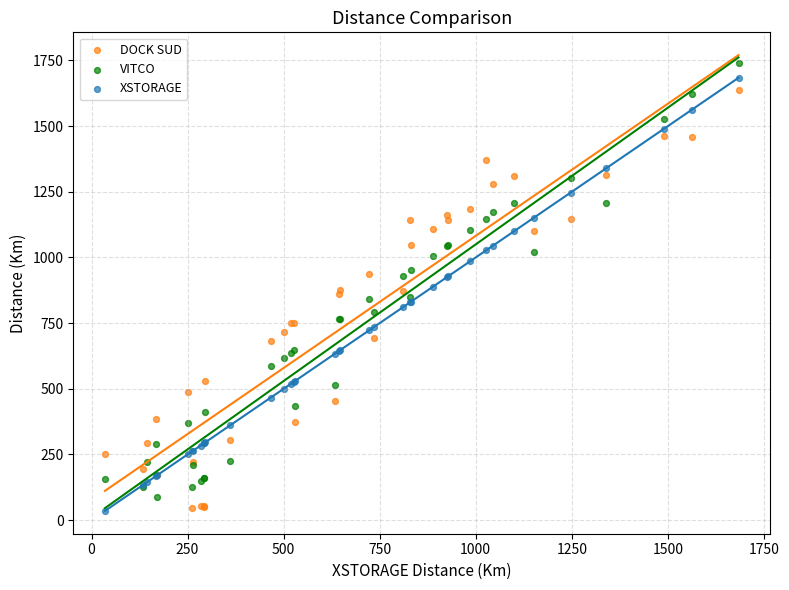

What is the X range (max minus min) for the scatter plot?

1649